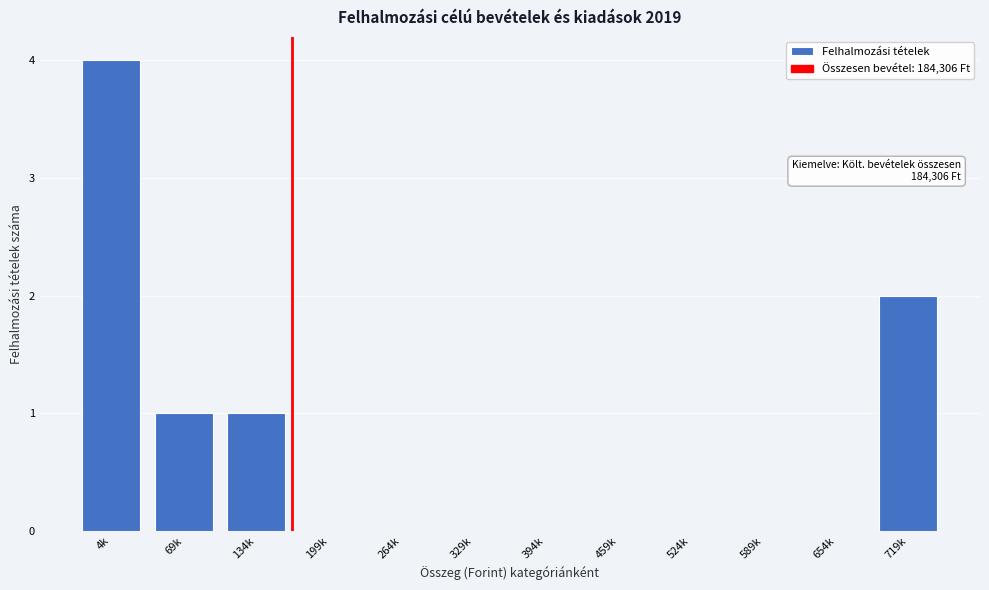

Reading left to right, transcribe all the data shown in this chart.

4k=4	69k=1	134k=1	199k=0	264k=0	329k=0	394k=0	459k=0	524k=0	589k=0	654k=0	719k=2